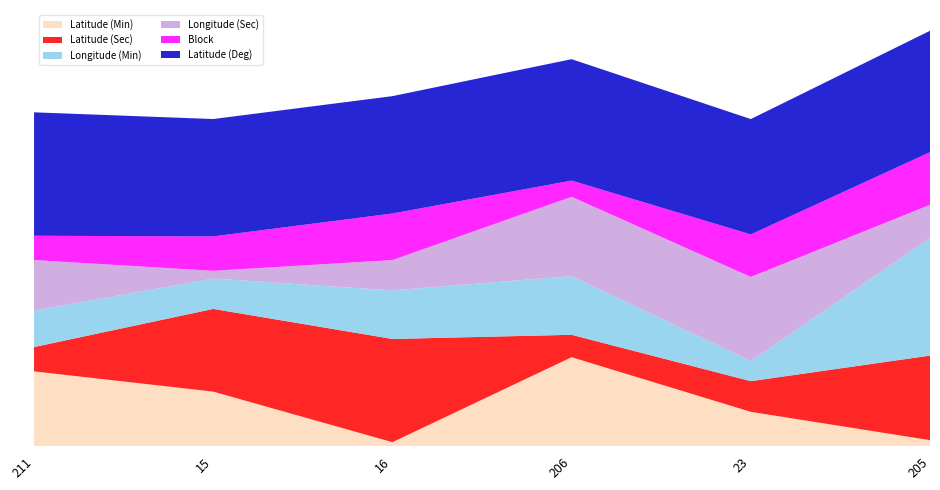

Reading left to right, what are all the values shown in this chart?

Latitude (Min): 211=37.0	15=27.0	16=2.0	206=44.0	23=17.0	205=3.0
Latitude (Sec): 211=12.0	15=40.9	16=51.0	206=11.1	23=15.2	205=41.8
Longitude (Min): 211=18.0	15=15.0	16=24.0	206=29.0	23=10.0	205=58.0
Longitude (Sec): 211=25.0	15=3.8	16=15.0	206=39.2	23=41.5	205=16.5
Block: 211=12.0	15=17.0	16=23.0	206=8.0	23=21.0	205=26.0
Latitude (Deg): 211=61.0	15=58.0	16=58.0	206=60.0	23=57.0	205=60.0